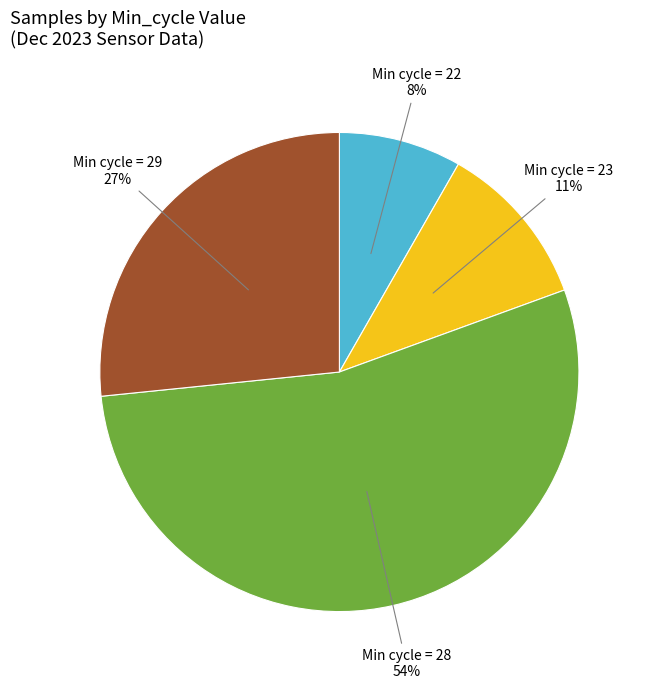

To the nearest percent, what percentage of the pie is Min cycle = 28?

54%